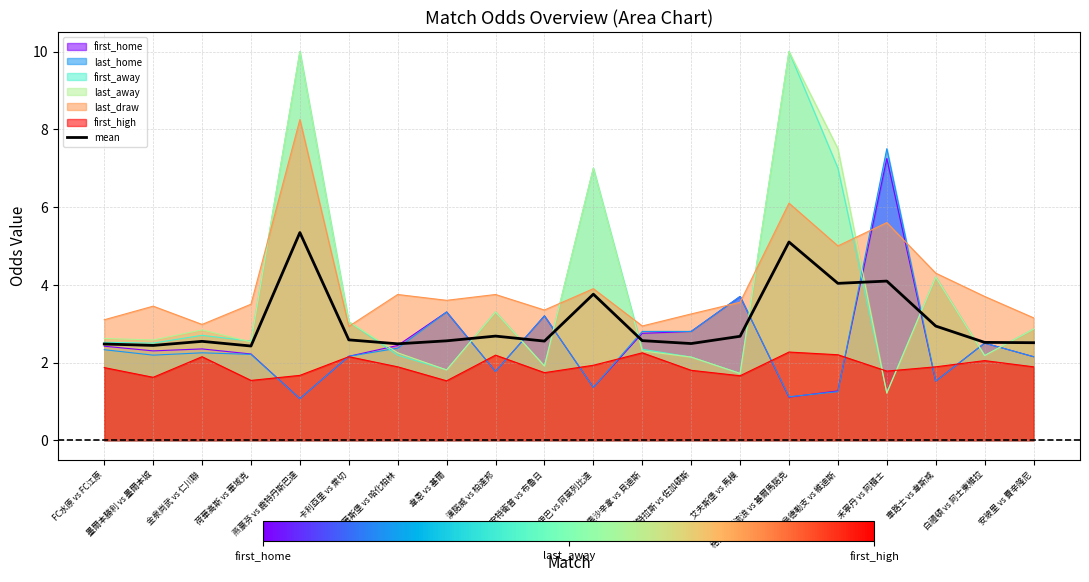

How many distinct data groups are displayed?

7